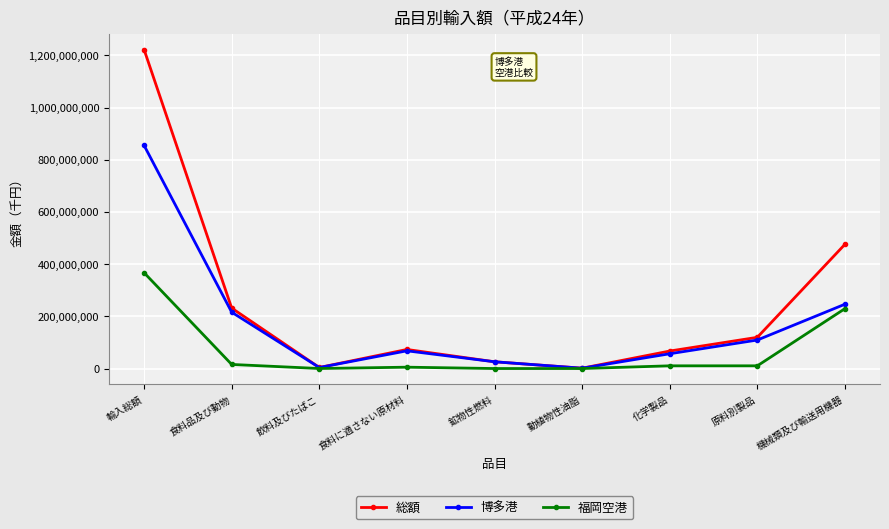

The value of 総額 at 機械類及び輸送用機器 is 475965856. True or false?

True